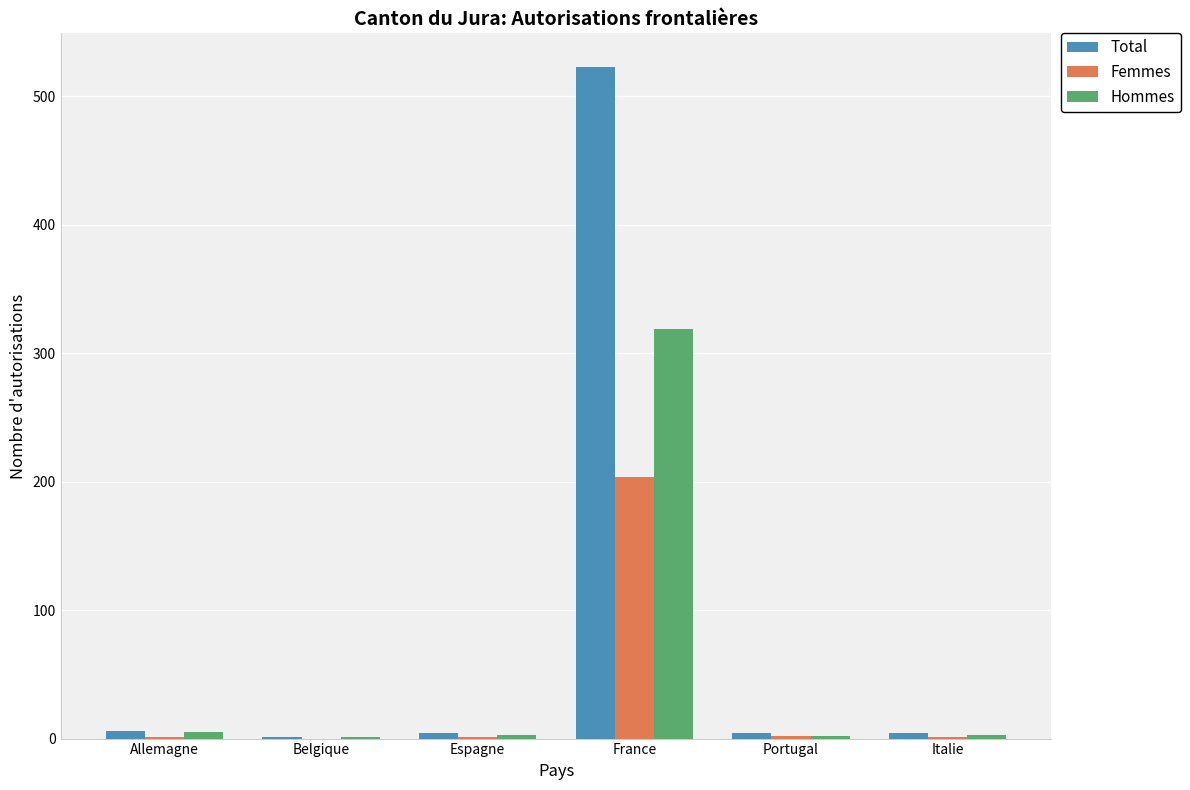

Is it true that Total equals 118 at France?

False